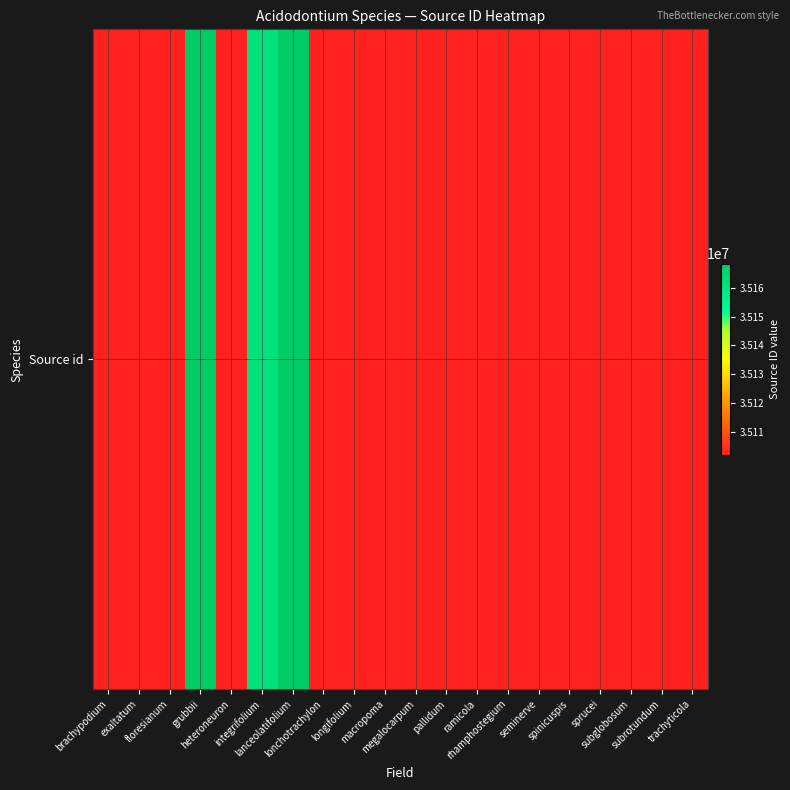

Is it true that the value at grubbii is 21270899?

False